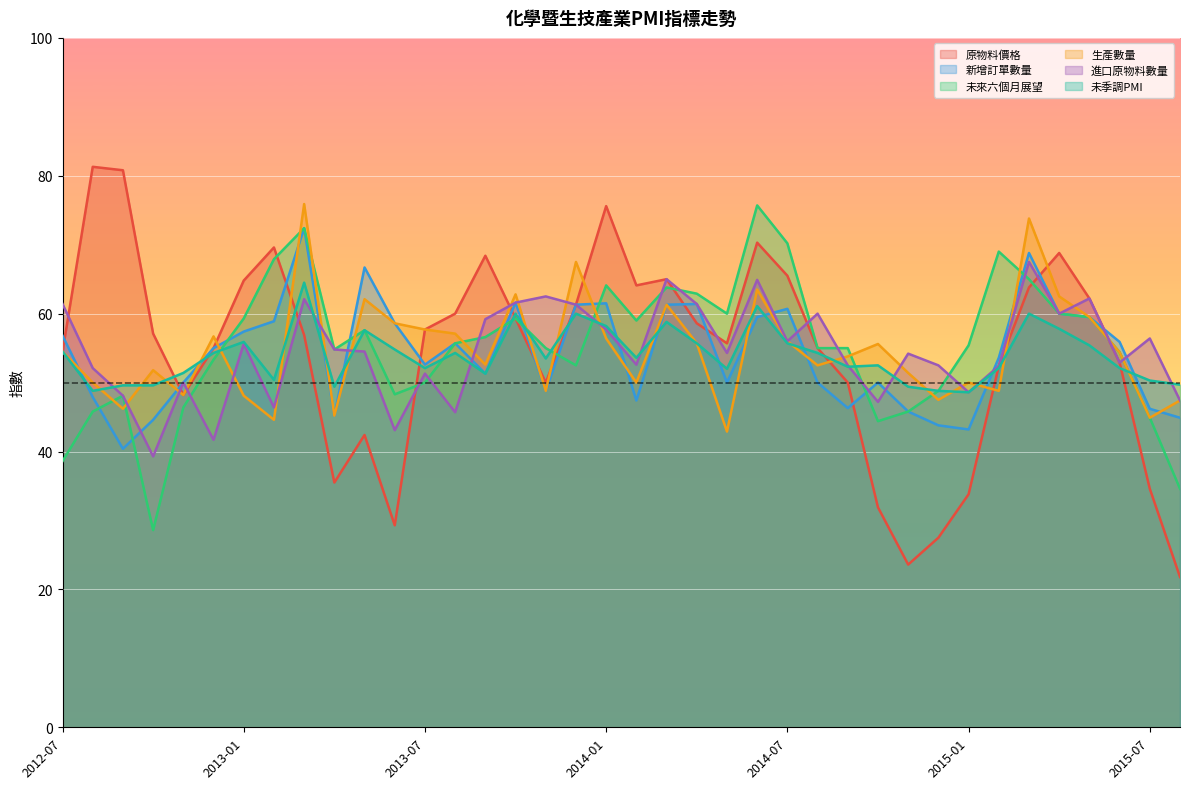

At which category does the chart reach its peak across all series?

2012-08